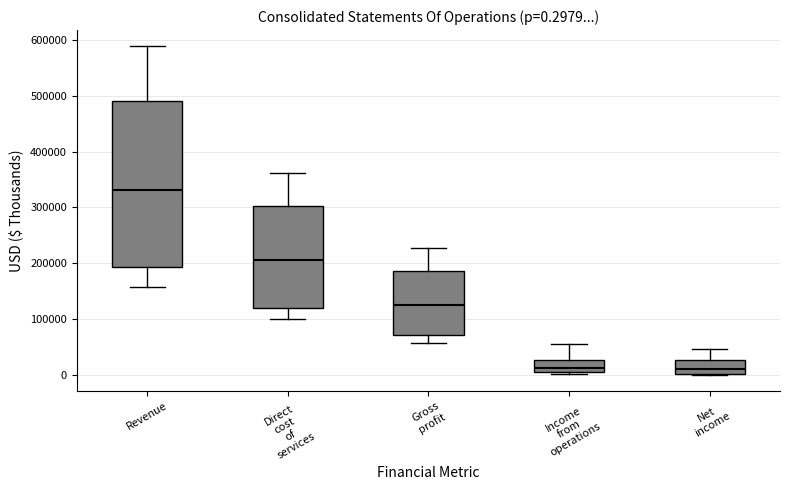

Which box is the tallest, from its lower edge to its upper edge?

Revenue